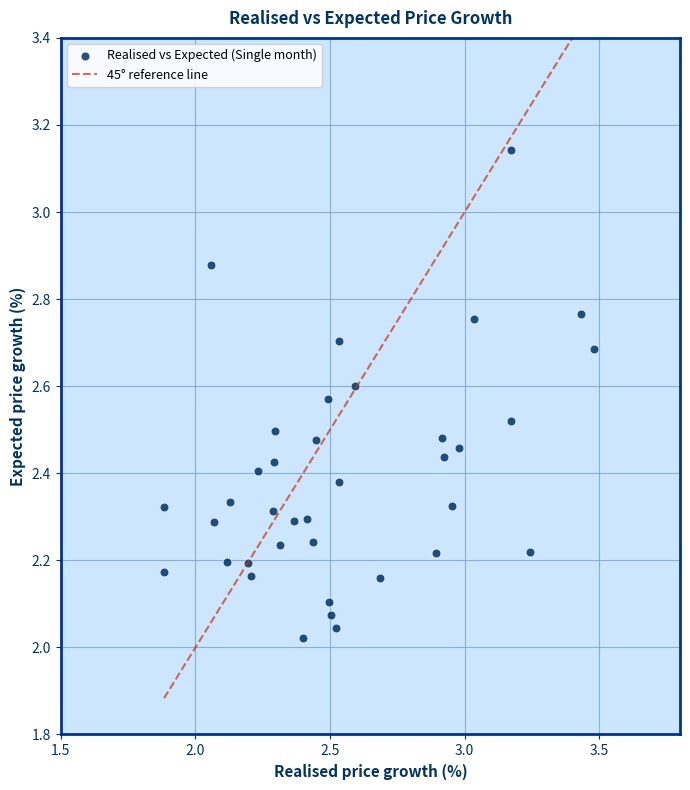

What is the range of X values (max minus min)?

1.6